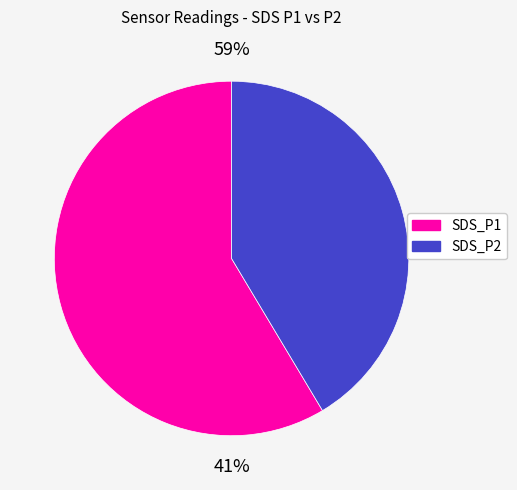

Which category has the smallest portion of the pie?

SDS_P2